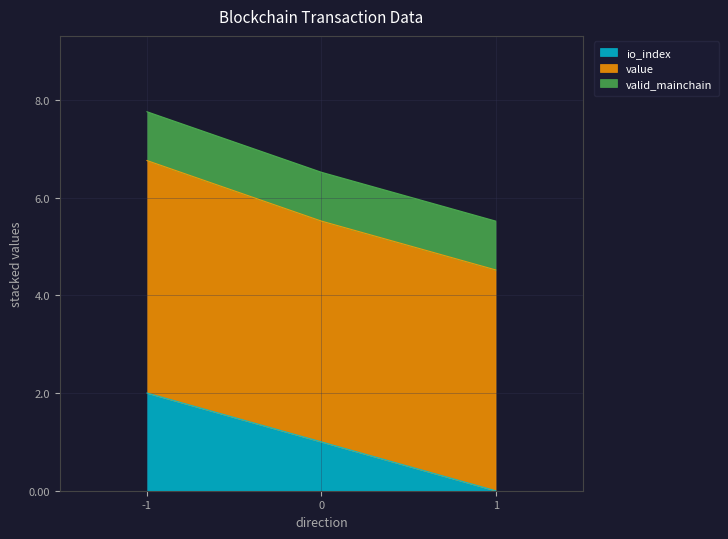

Count the number of categories in the chart.

3